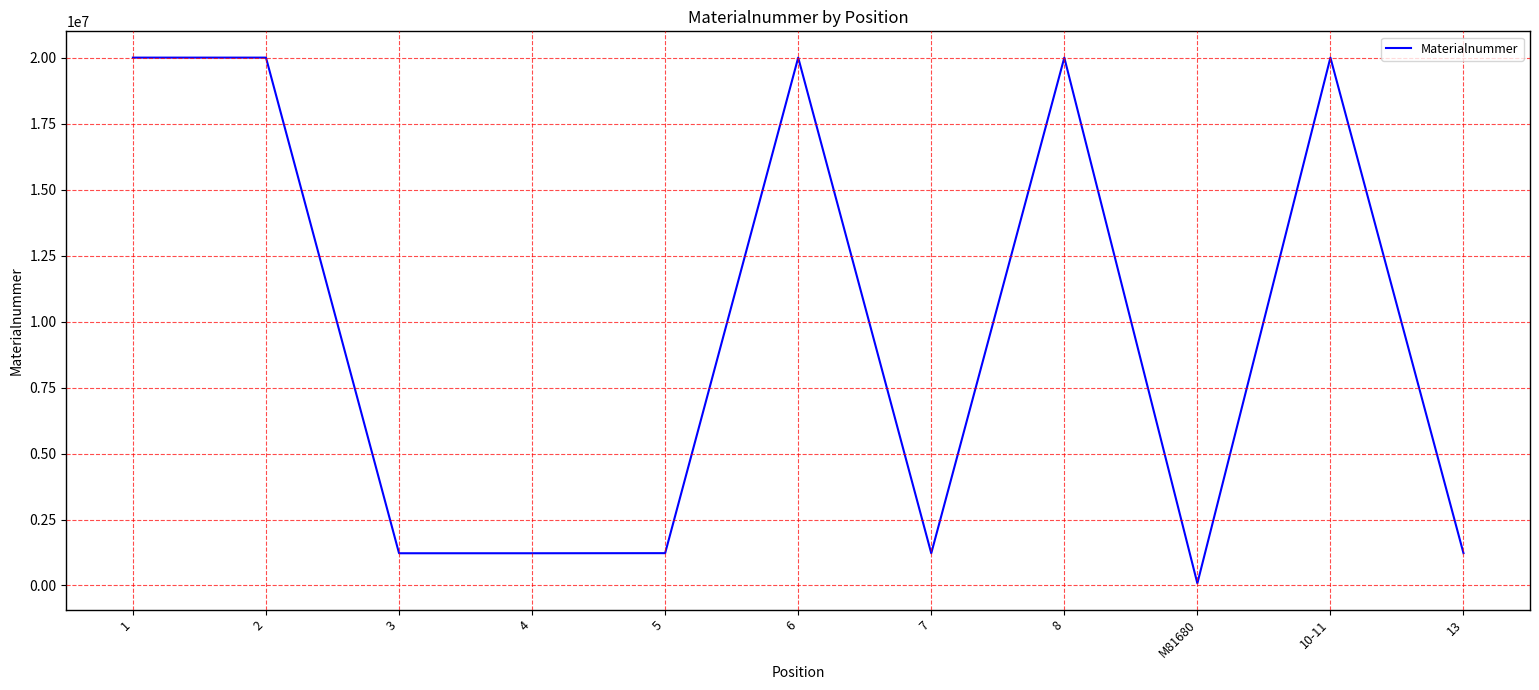

Is it true that the value at 2 is 33997919?

False